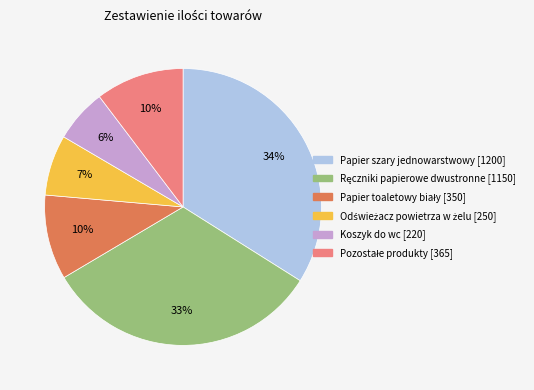

To the nearest percent, what is the average slice percentage?

17%